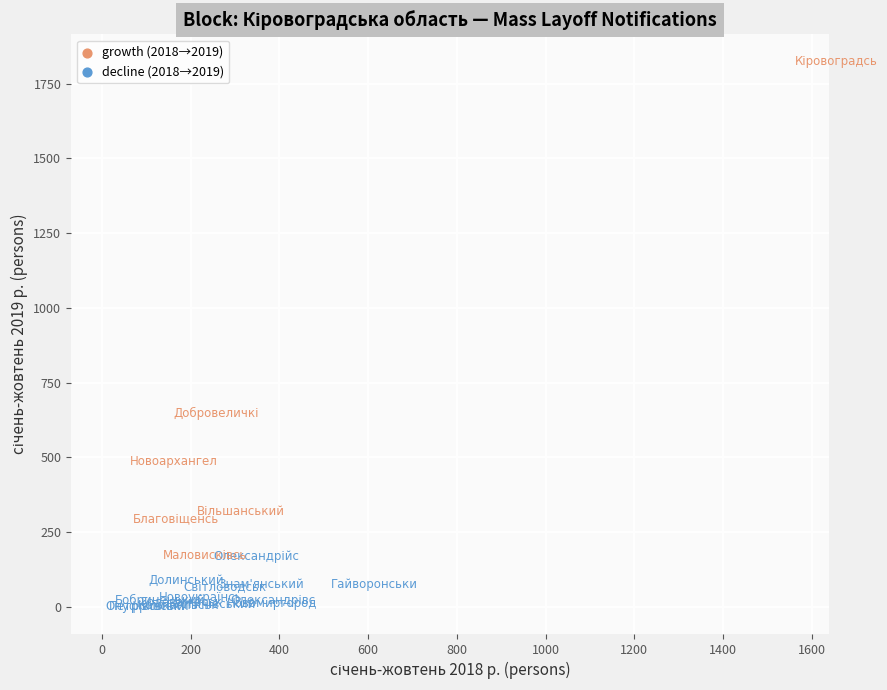

Which series has the widest spread of Y values?

growth (2018→2019)